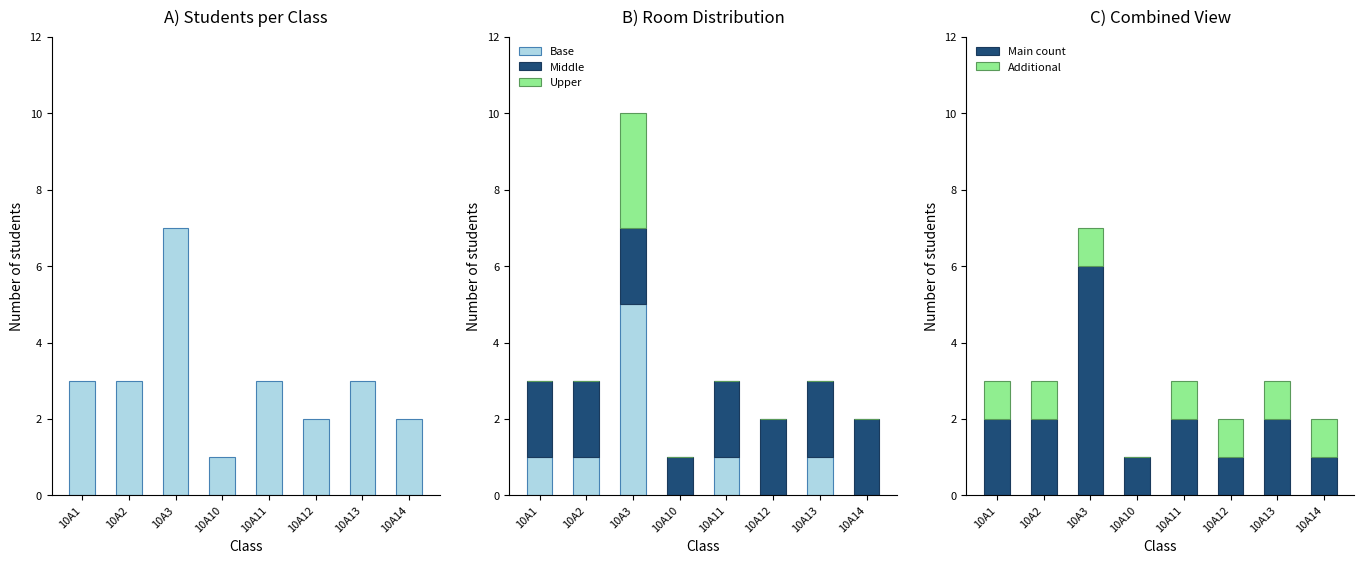

How many values in the Room 1 series are below 3?

3